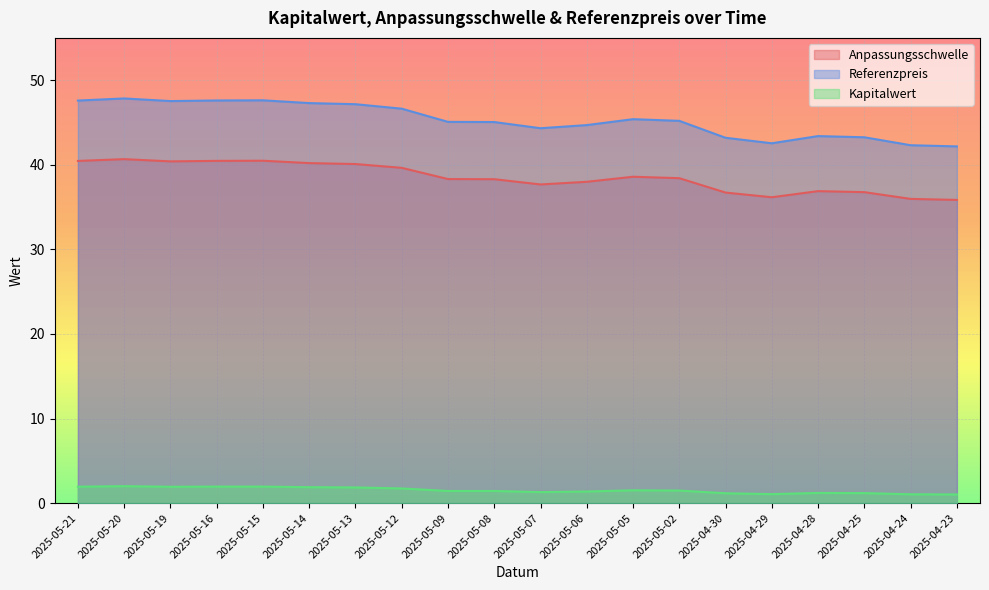

How many values in the Referenzpreis series are below 45?

8